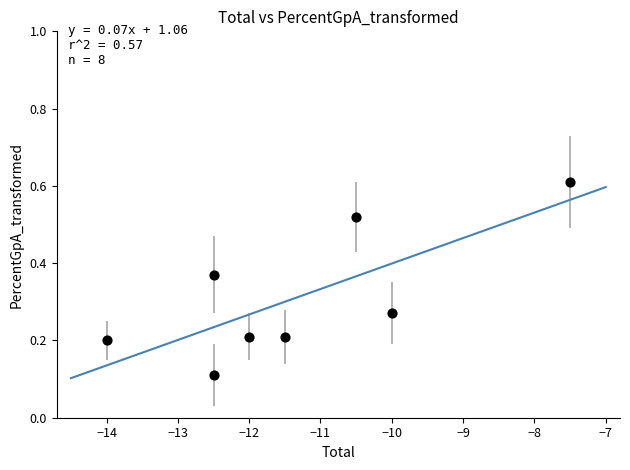

What is the range of X values (max minus min)?

6.5